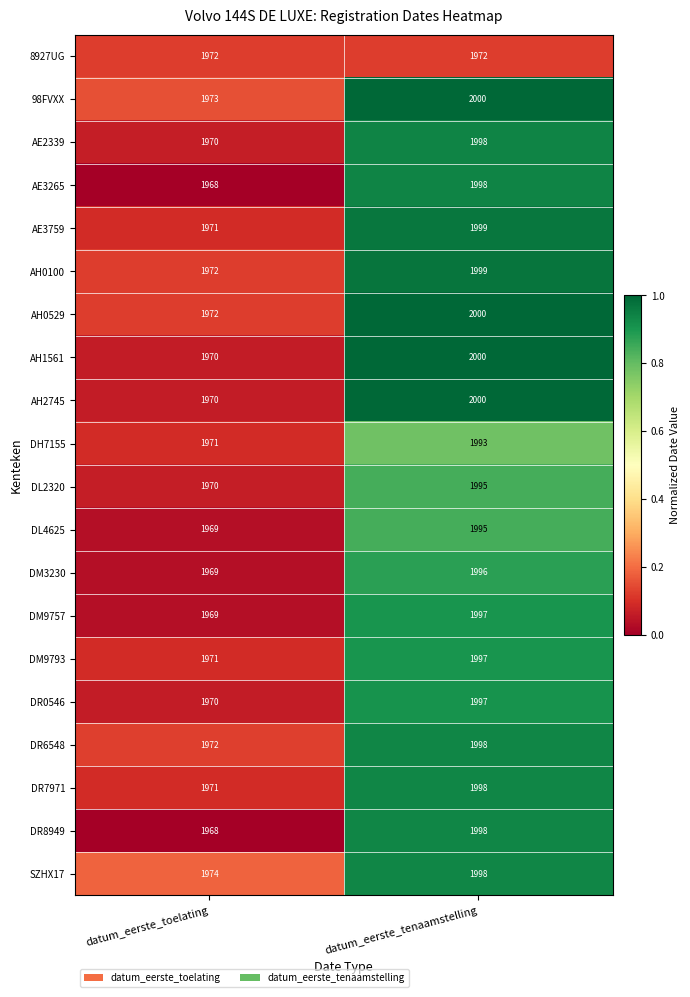

What is the sum of the AH2745 values at datum_eerste_toelating and datum_eerste_tenaamstelling?

3970